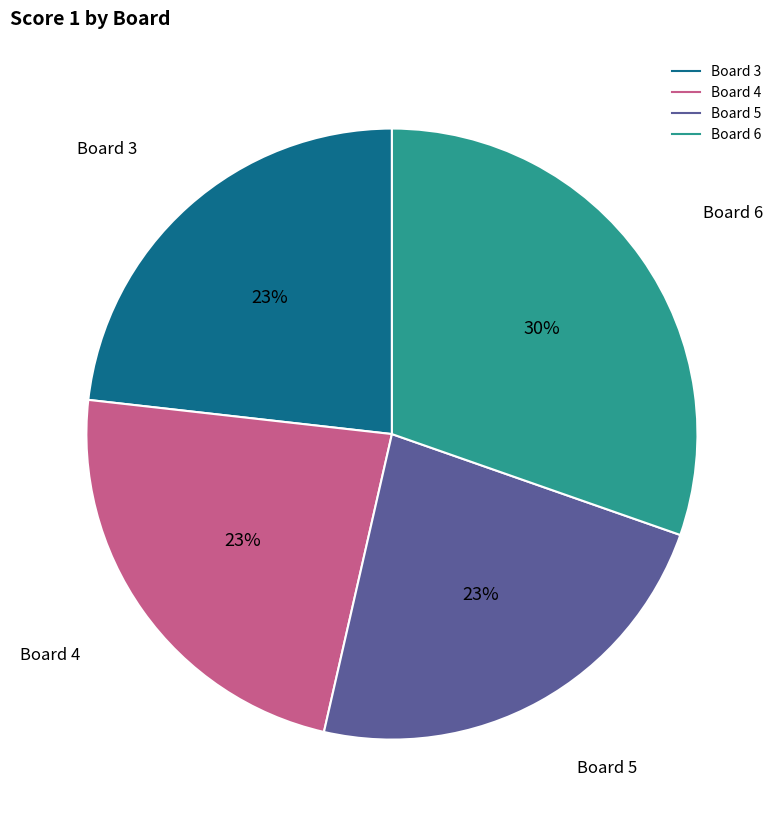

Is there any slice that represents more than half of the pie?

No